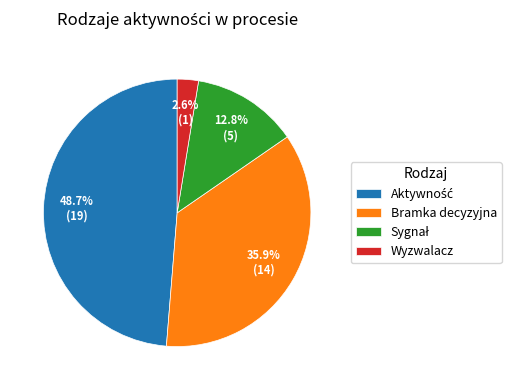

How much of the chart is everything except Bramka decyzyjna?

64.1%